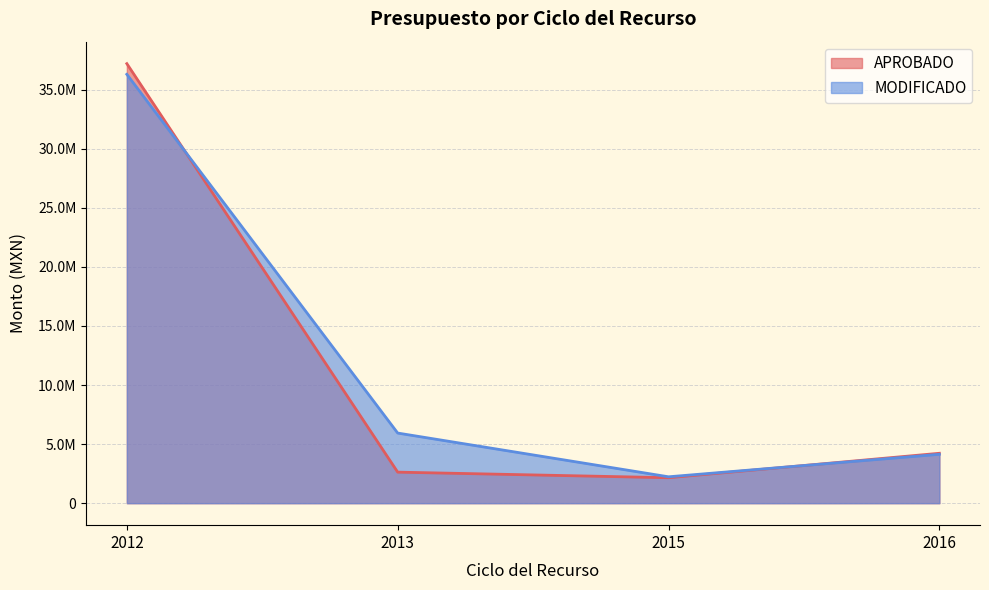

What is the spread (max minus min) of values at 2016?

248.5